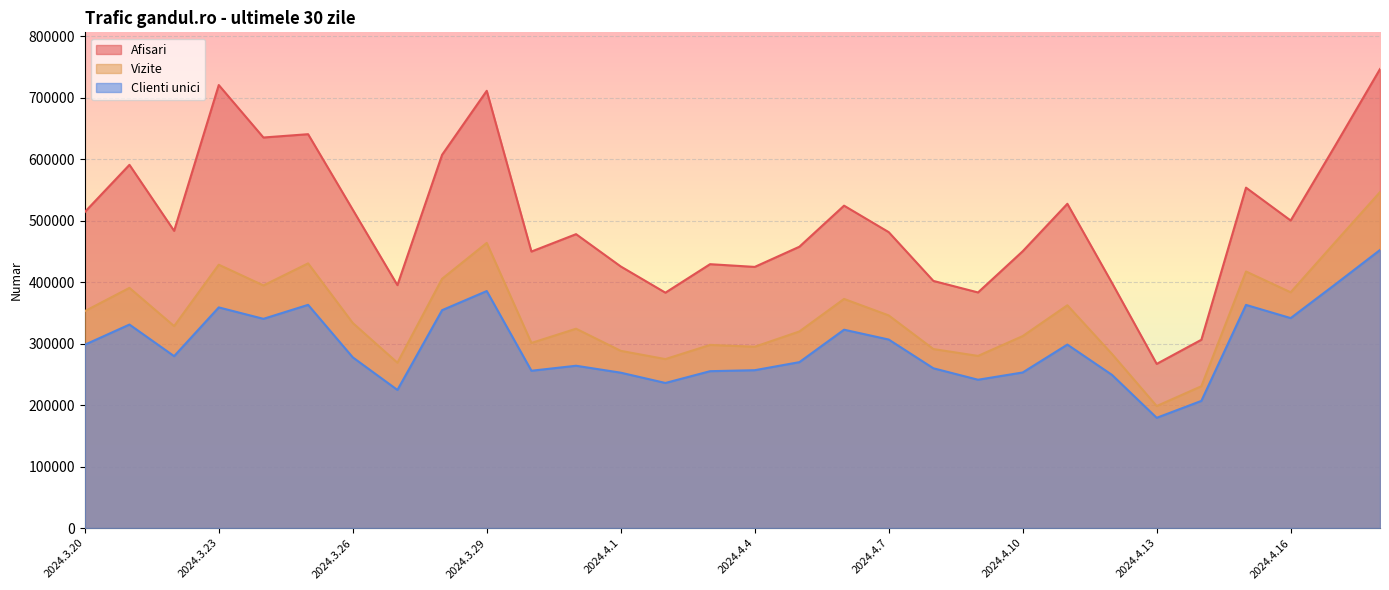

What is the average value of the Clienti unici series?

295809